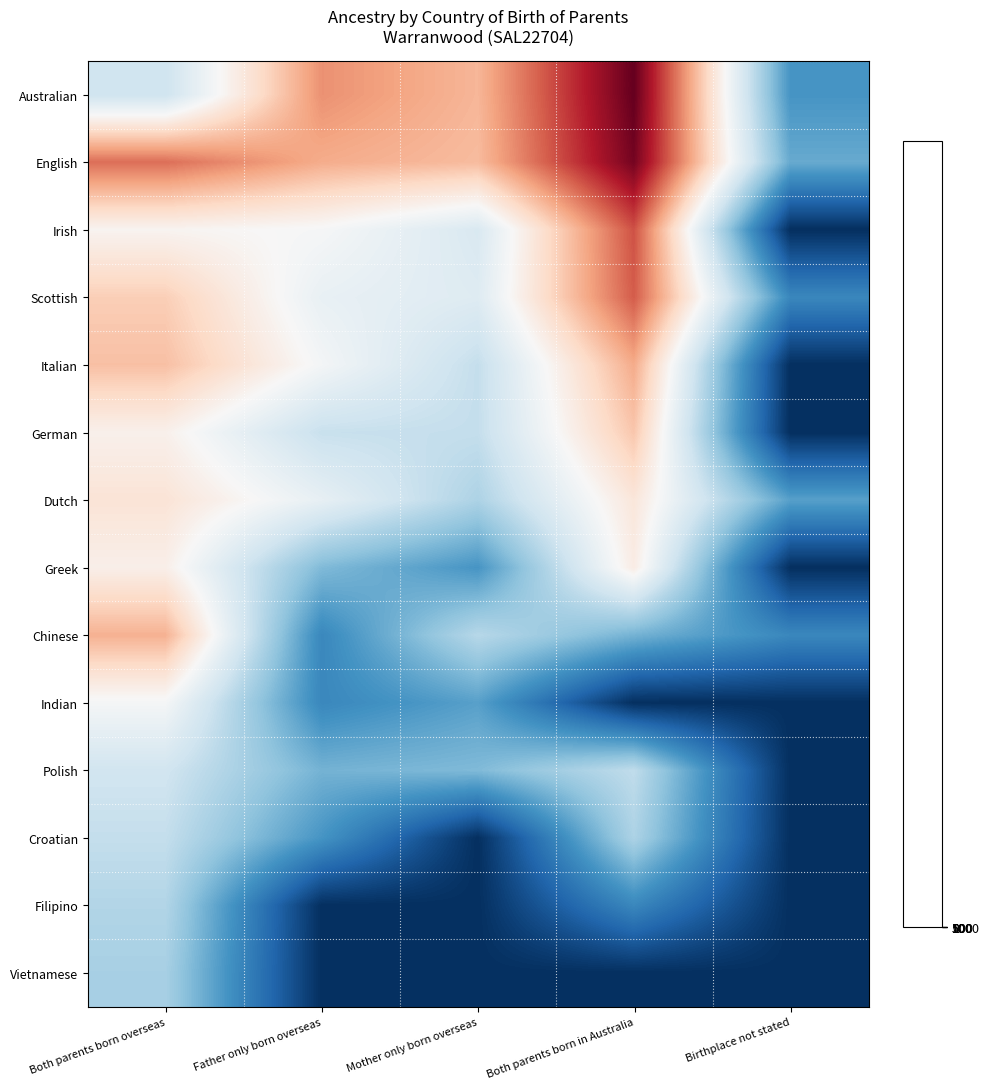

At which category does the chart reach its minimum across all series?

Birthplace not stated